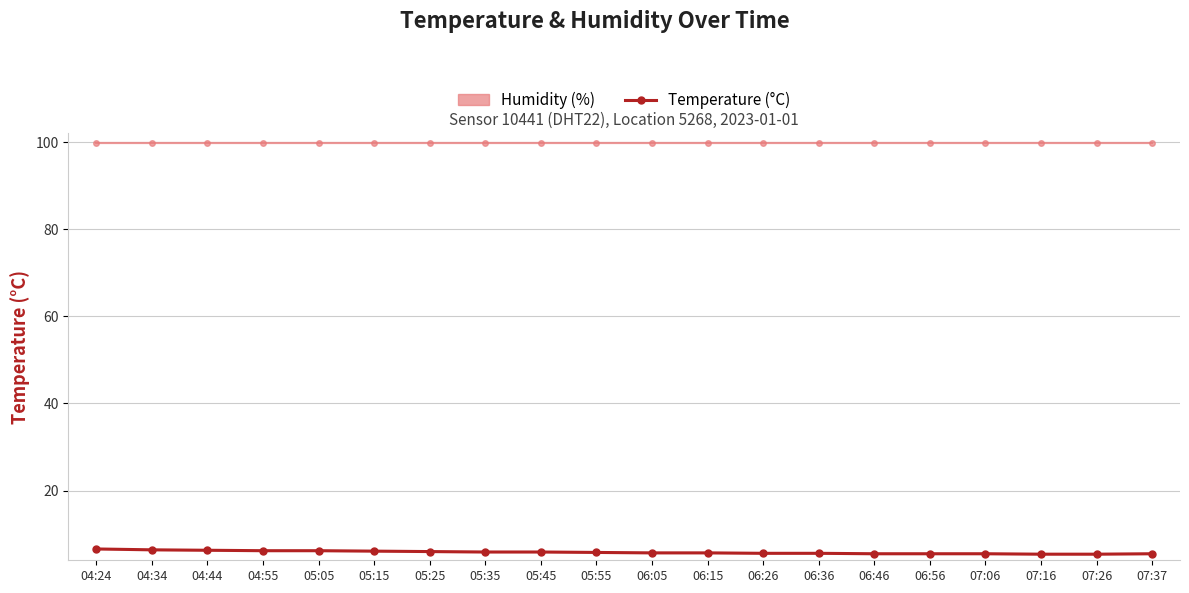

True or false: Humidity (%) and Temperature (°C) cross at least once.

False